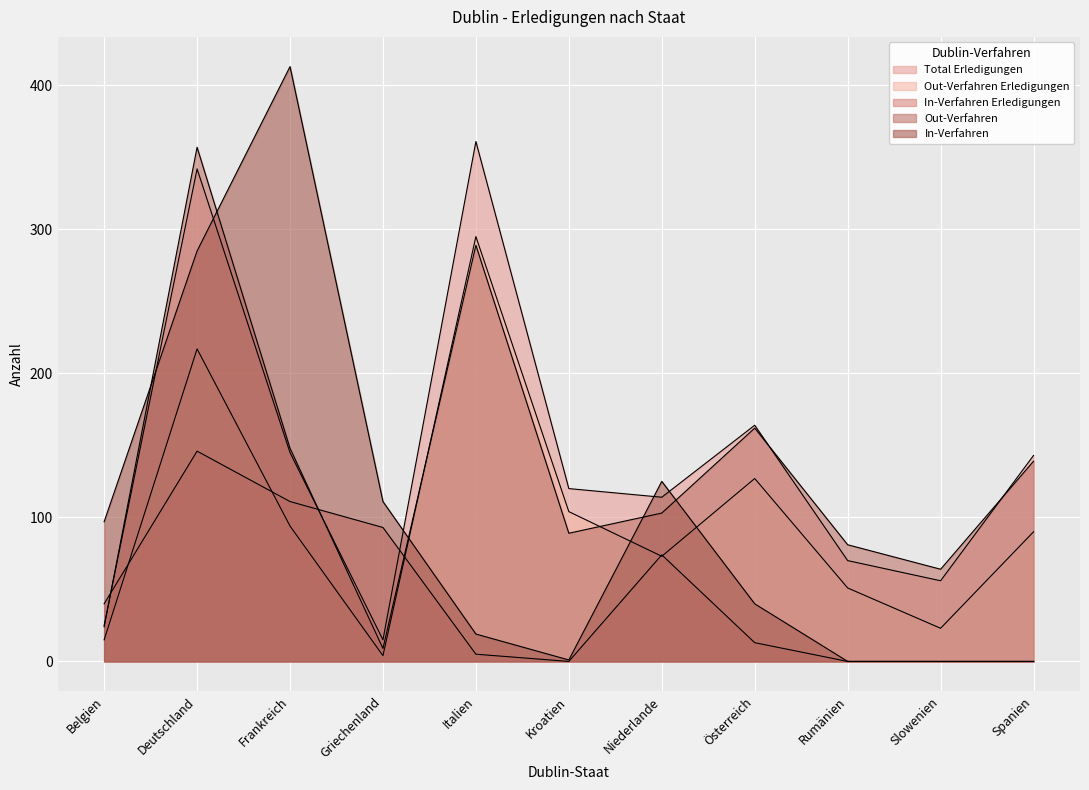

Reading left to right, transcribe all the data shown in this chart.

Total Erledigungen: Belgien=25	Deutschland=342	Frankreich=145	Griechenland=15	Italien=361	Kroatien=120	Niederlande=114	Österreich=164	Rumänien=70	Slowenien=56	Spanien=143
Out-Verfahren Erledigungen: Belgien=15	Deutschland=217	Frankreich=94	Griechenland=4	Italien=295	Kroatien=104	Niederlande=73	Österreich=127	Rumänien=51	Slowenien=23	Spanien=90
In-Verfahren Erledigungen: Belgien=40	Deutschland=146	Frankreich=111	Griechenland=93	Italien=5	Kroatien=0	Niederlande=74	Österreich=13	Rumänien=0	Slowenien=0	Spanien=0
Out-Verfahren: Belgien=24	Deutschland=357	Frankreich=148	Griechenland=9	Italien=289	Kroatien=89	Niederlande=103	Österreich=162	Rumänien=81	Slowenien=64	Spanien=139
In-Verfahren: Belgien=97	Deutschland=285	Frankreich=413	Griechenland=111	Italien=19	Kroatien=1	Niederlande=125	Österreich=40	Rumänien=0	Slowenien=0	Spanien=0